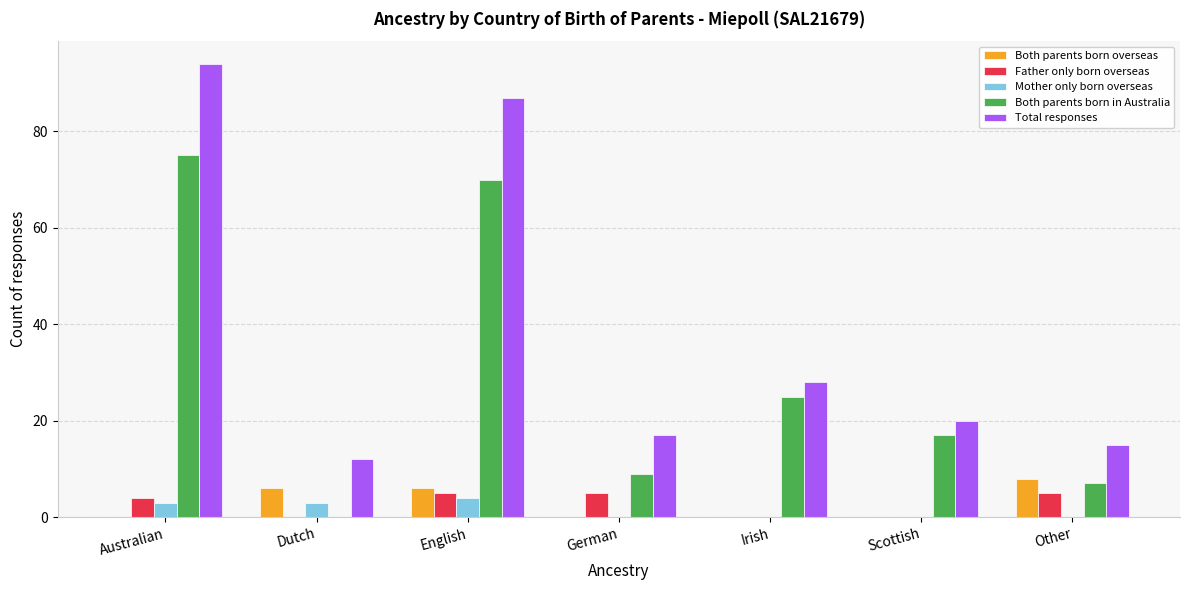

How many groups of bars are there?

7